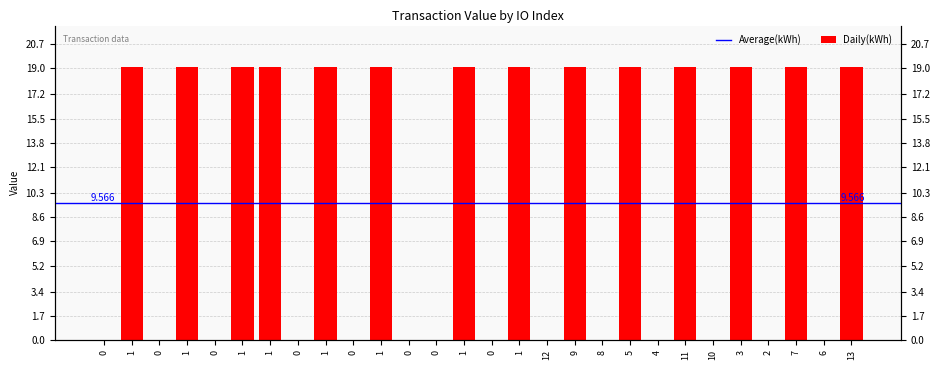

What is the difference between the second highest and second lowest values?

19.1